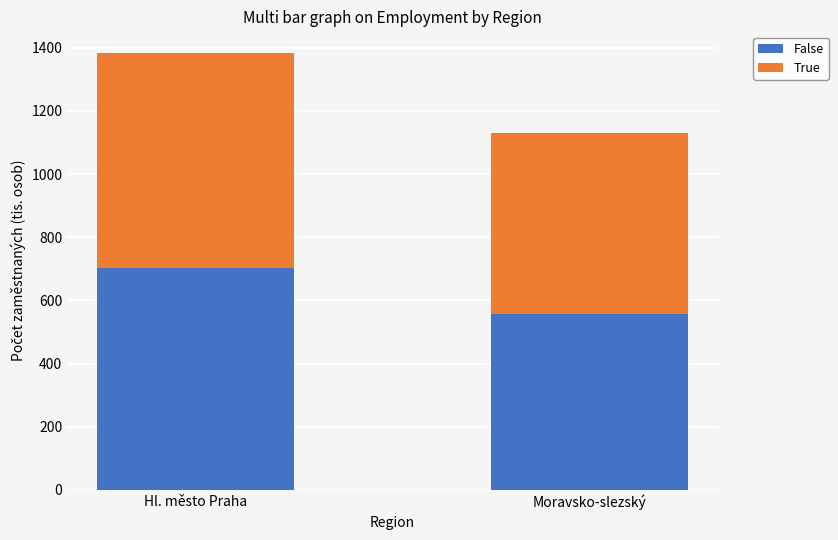

At which label is False closest to 629?

Moravsko-slezský